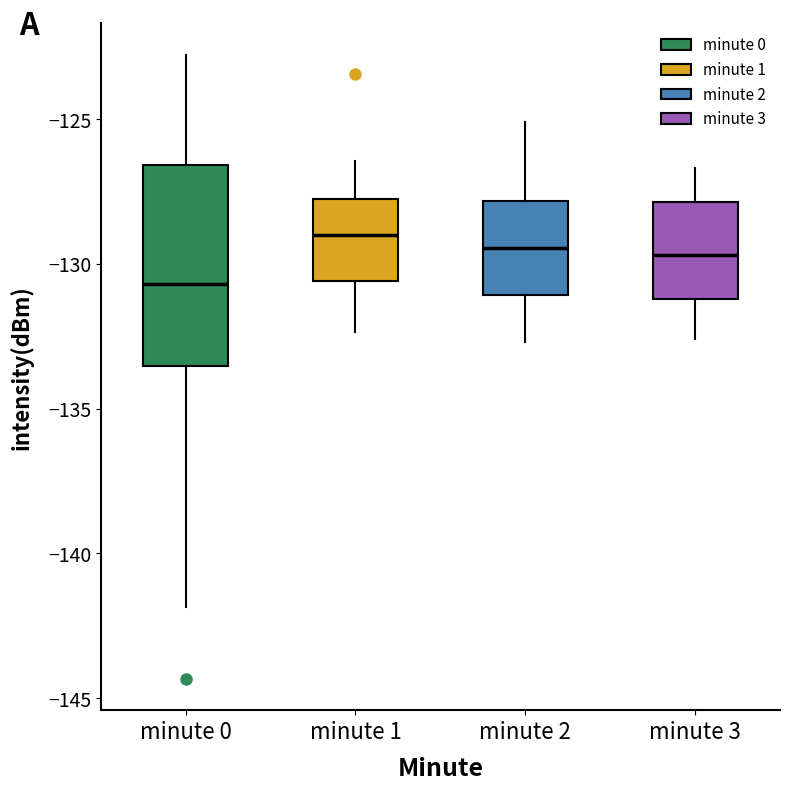

Reading left to right, read every box against the y-axis: the position of its median line, the range the box covers, and the ends of its whiskers. The values are not printed on the chart, so give them approximately, as read against the axis.

minute 0: median -130.5, box -133.5 to -126.5, whiskers -142.0 to -123.0
minute 1: median -129.0, box -130.5 to -127.5, whiskers -132.5 to -126.5
minute 2: median -129.5, box -131.0 to -128.0, whiskers -132.5 to -125.0
minute 3: median -129.5, box -131.0 to -128.0, whiskers -132.5 to -126.5